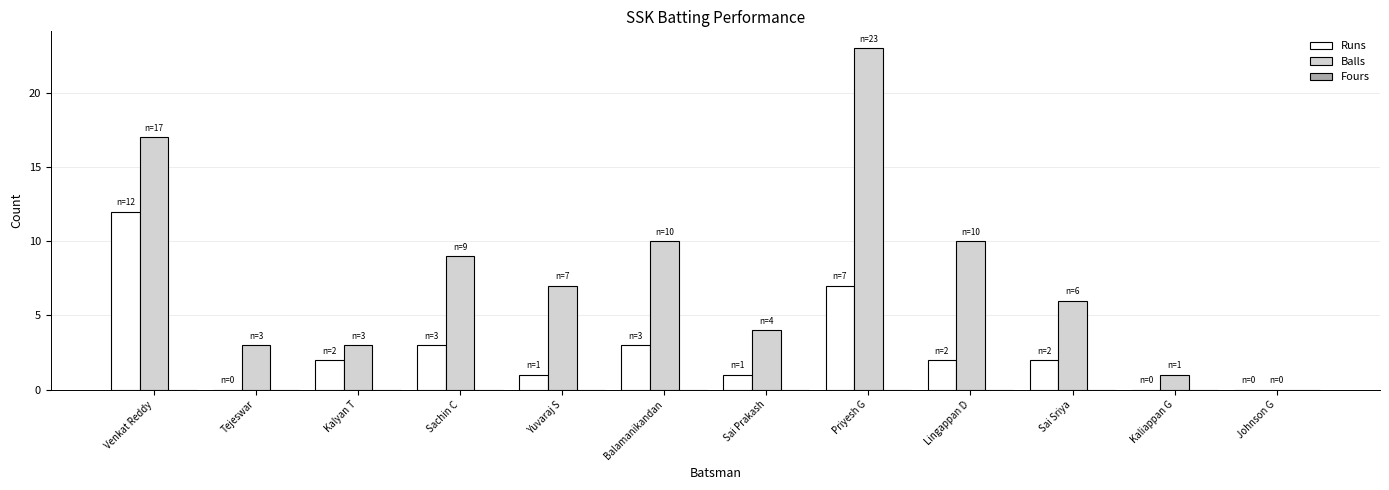

Are the bars grouped side by side (vs. stacked)?

Yes